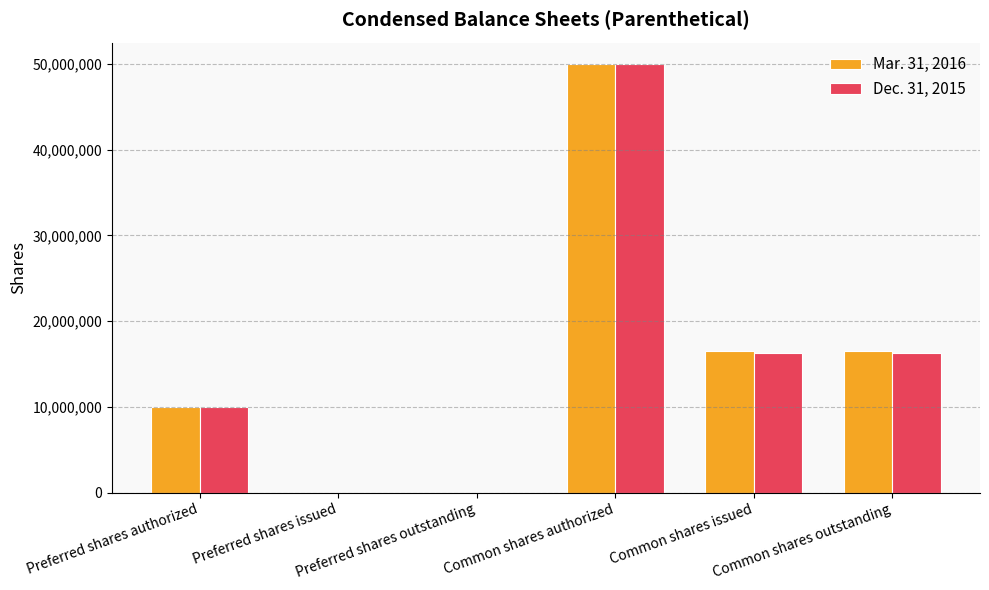

Is it true that Mar. 31, 2016 equals 8071418 at Common shares issued?

False